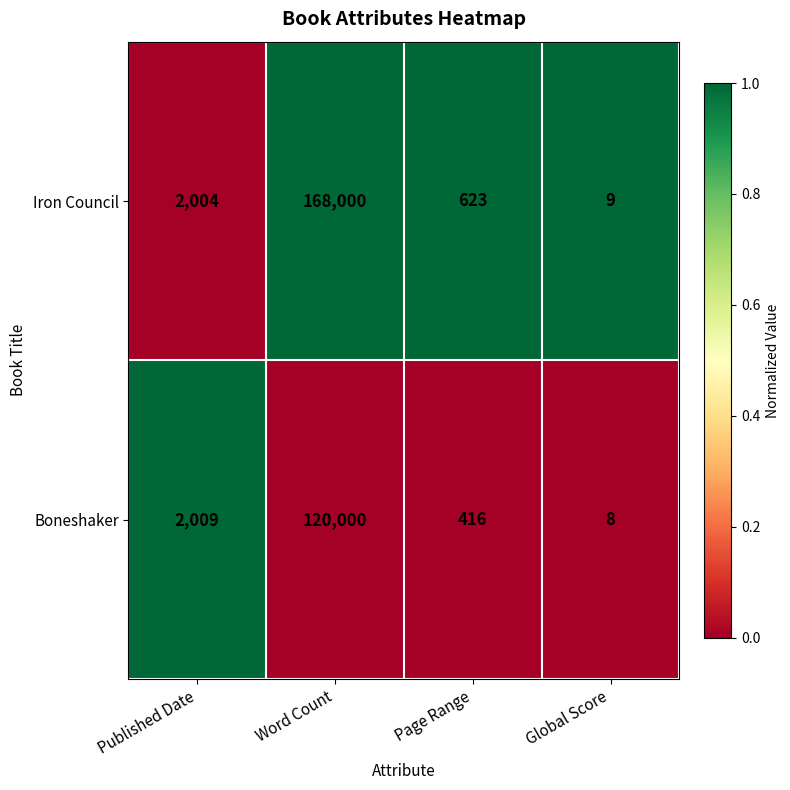

Which series has the largest total across all categories?

Iron Council